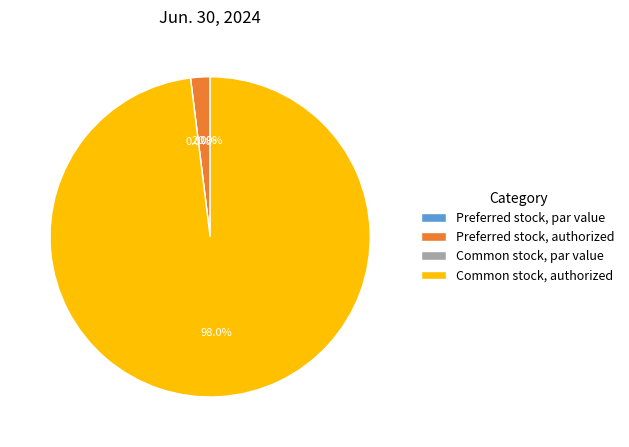

What is the change in value from Preferred stock, authorized to Common stock, authorized?

+980000000.0